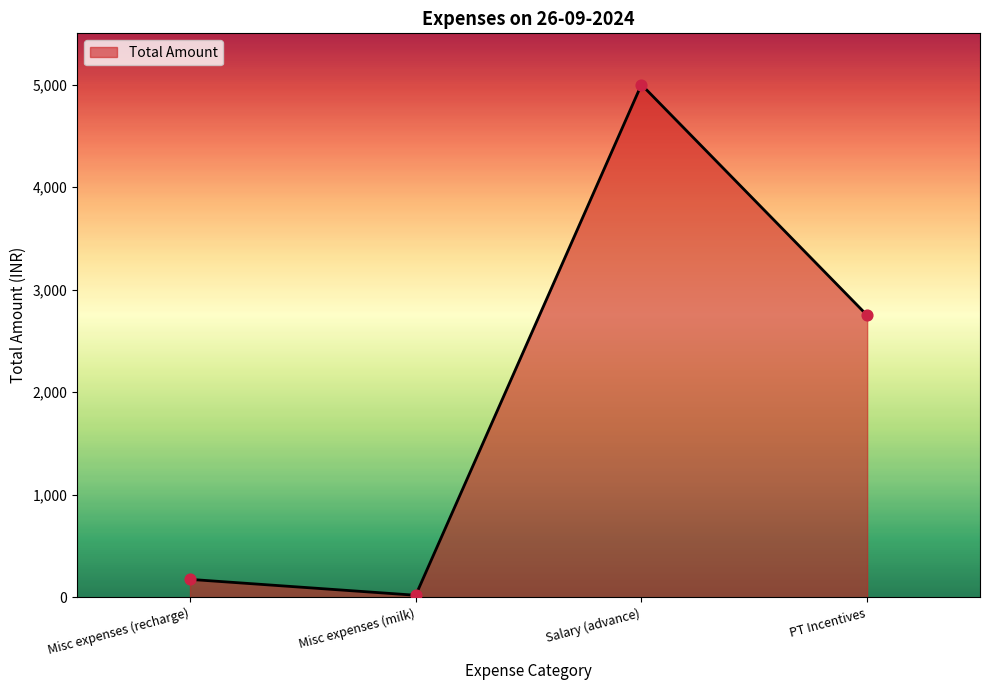

What is the change in value from Misc expenses (recharge) to Salary (advance)?

+4825